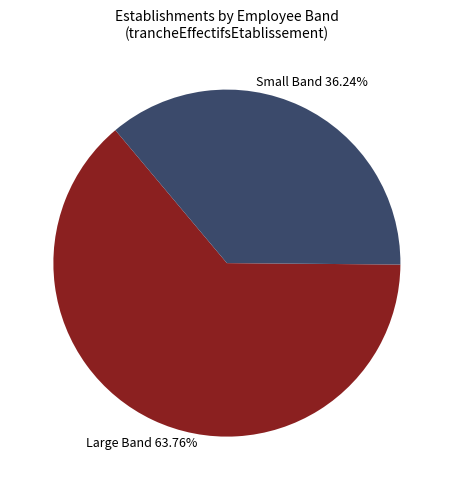

To the nearest percent, what is the average slice percentage?

50%